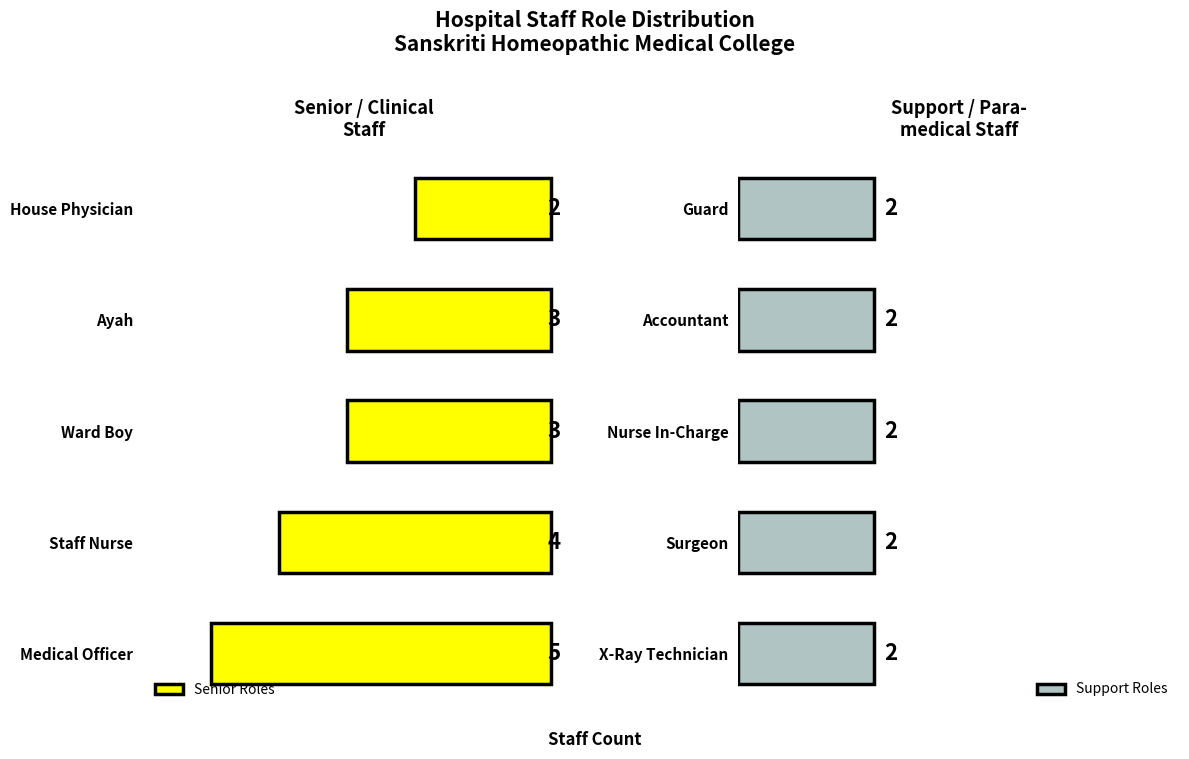

At which label does Senior Roles reach its minimum?

House Physician